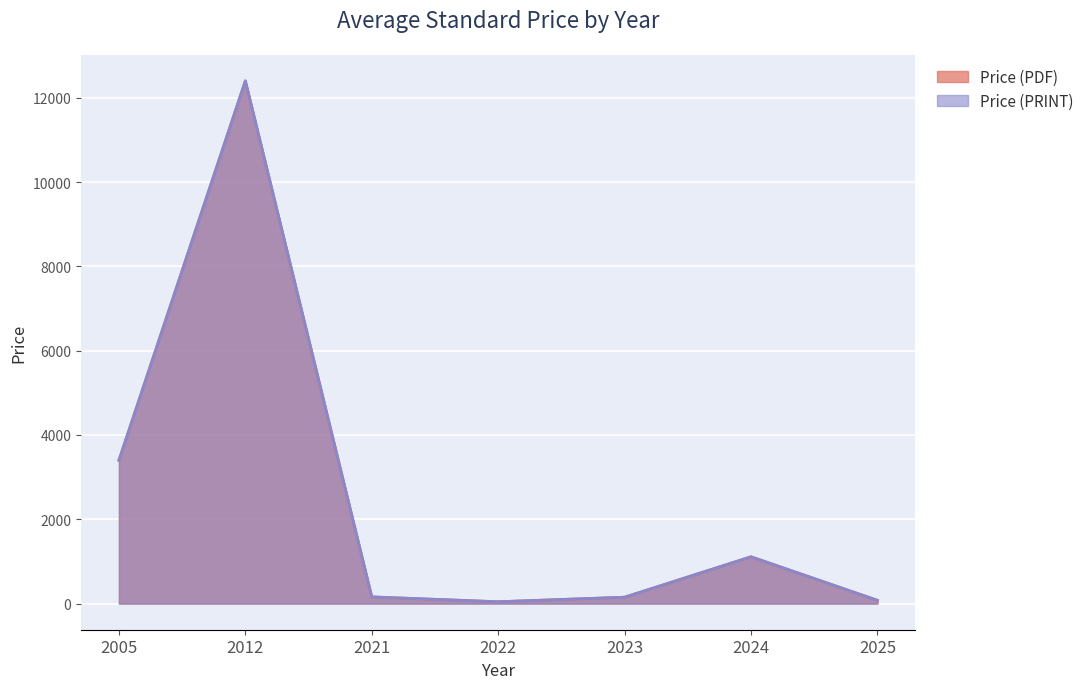

What is the value of the Price (PDF) point at the 4th from the left?

43.0